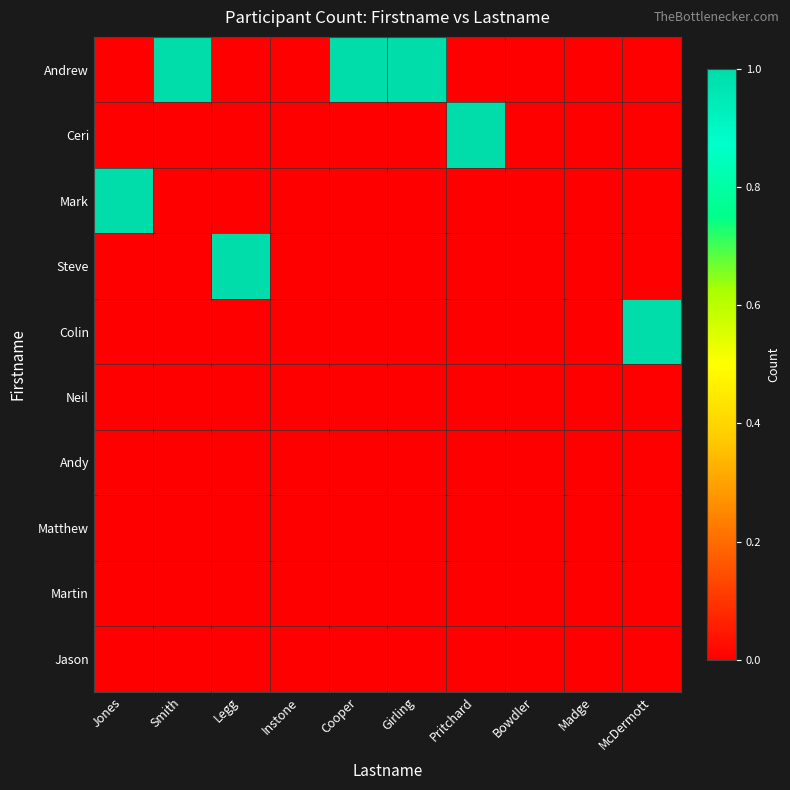

Rank the series by their maximum value, from lowest to highest.

Neil, Andy, Matthew, Martin, Jason, Andrew, Ceri, Mark, Steve, Colin